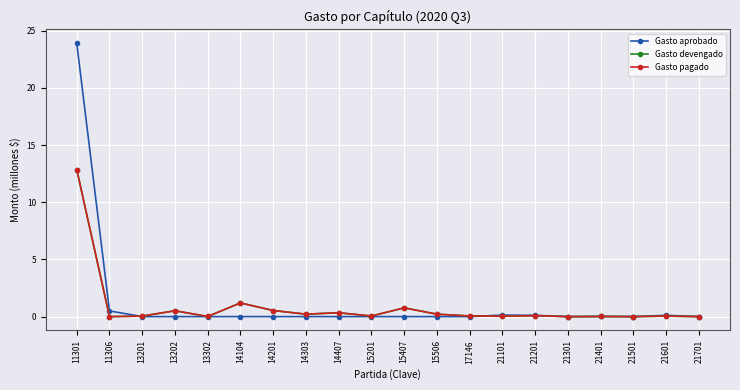

Does the chart have visible grid lines?

Yes